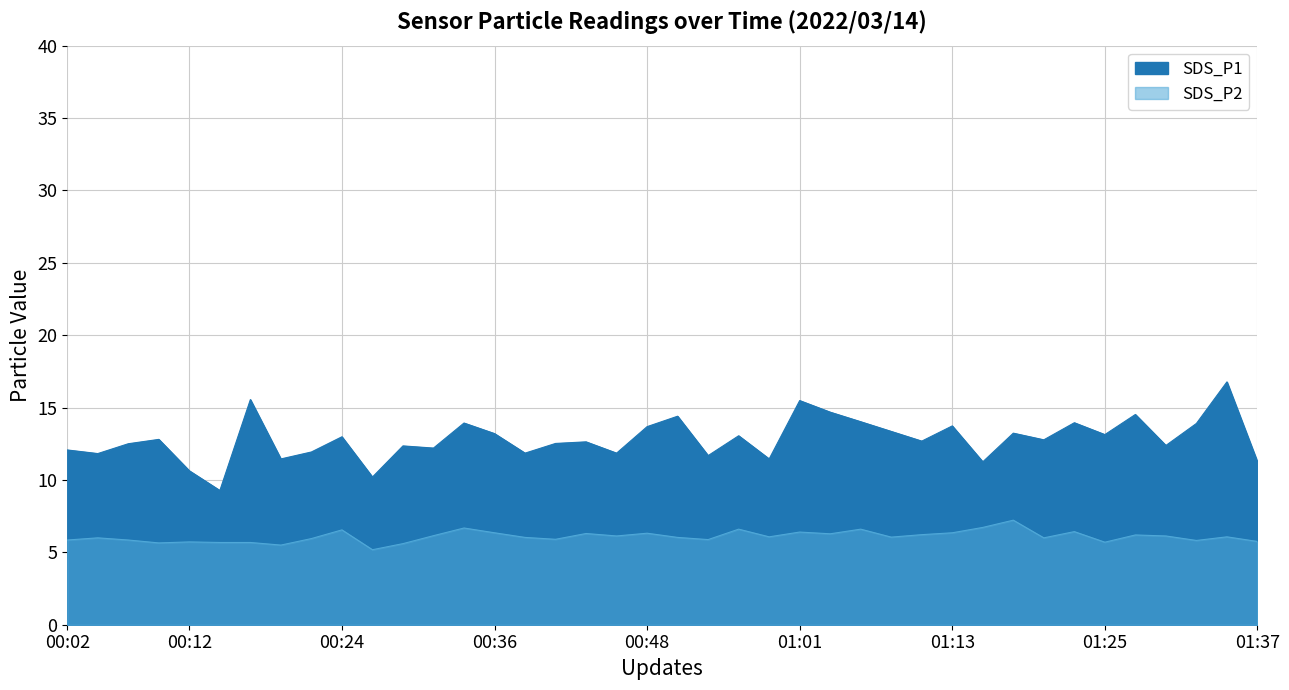

True or false: SDS_P1 and SDS_P2 cross at least once.

False